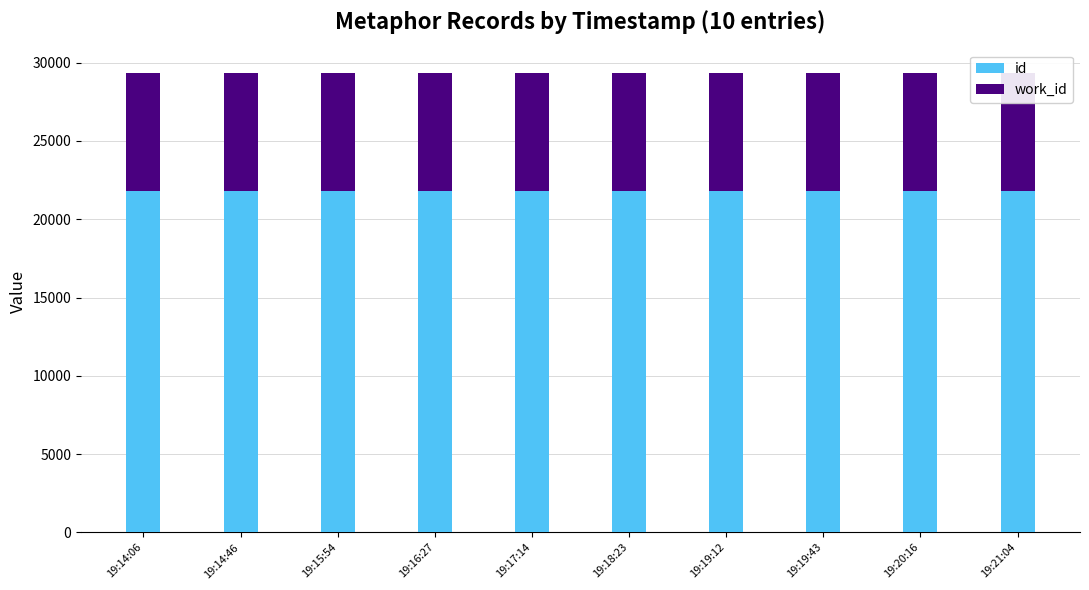

What are all the series names shown in the legend?

id, work_id